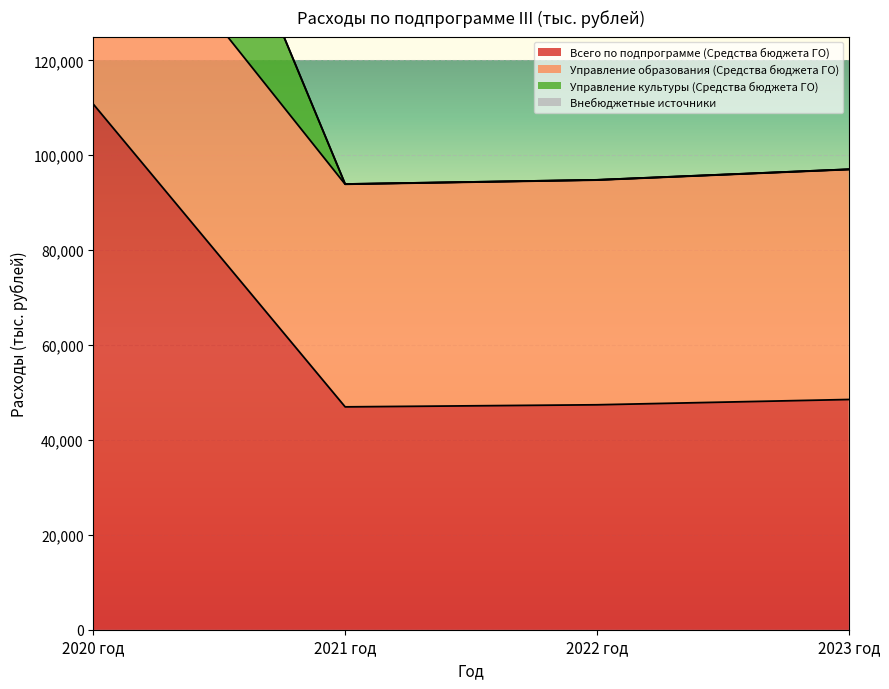

The value of Всего по подпрограмме (Средства бюджета ГО) at 2020 год is 110755.4. True or false?

True